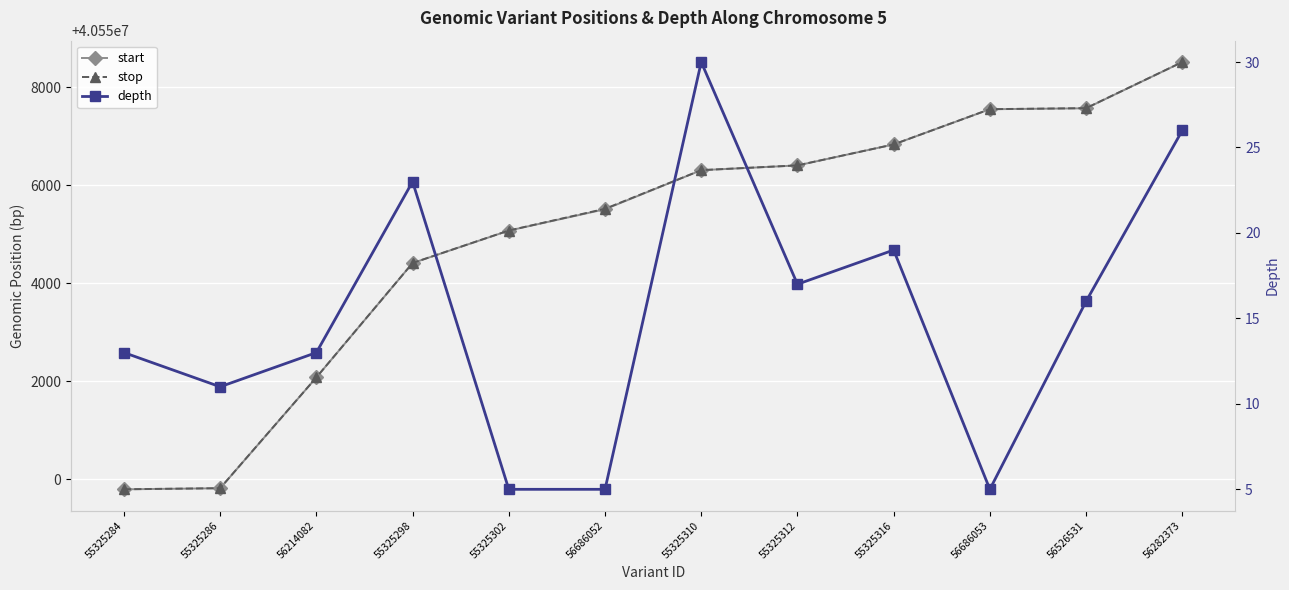

What is the label of the 11th point from the right?

55325286